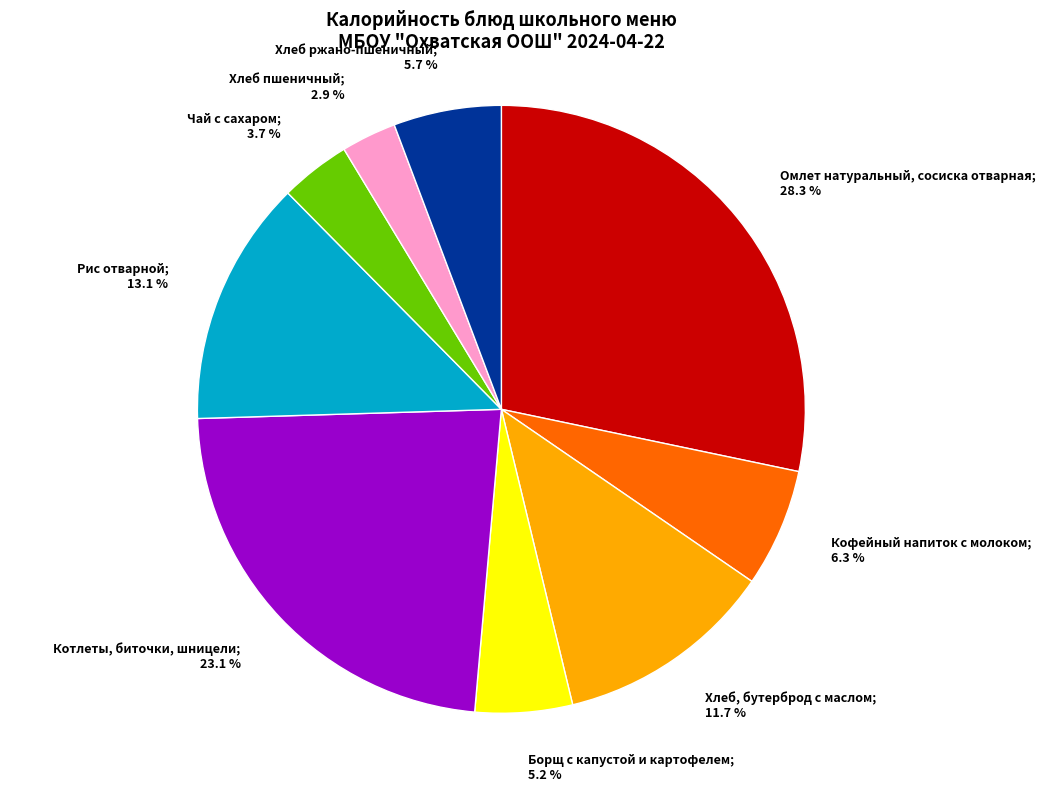

Is there any slice that represents more than half of the pie?

No